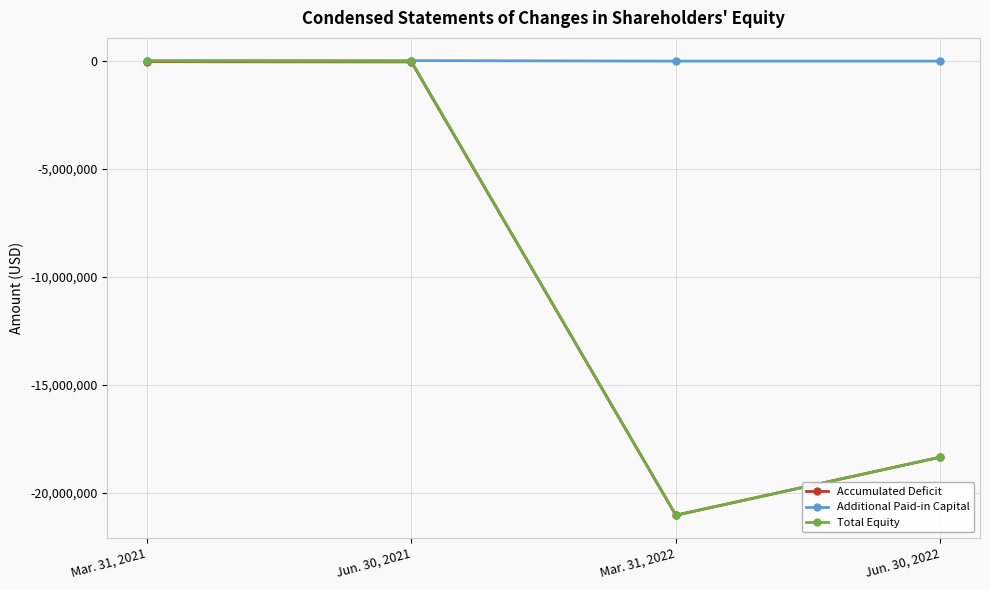

How many values in the Additional Paid-in Capital series are below 24014?

2